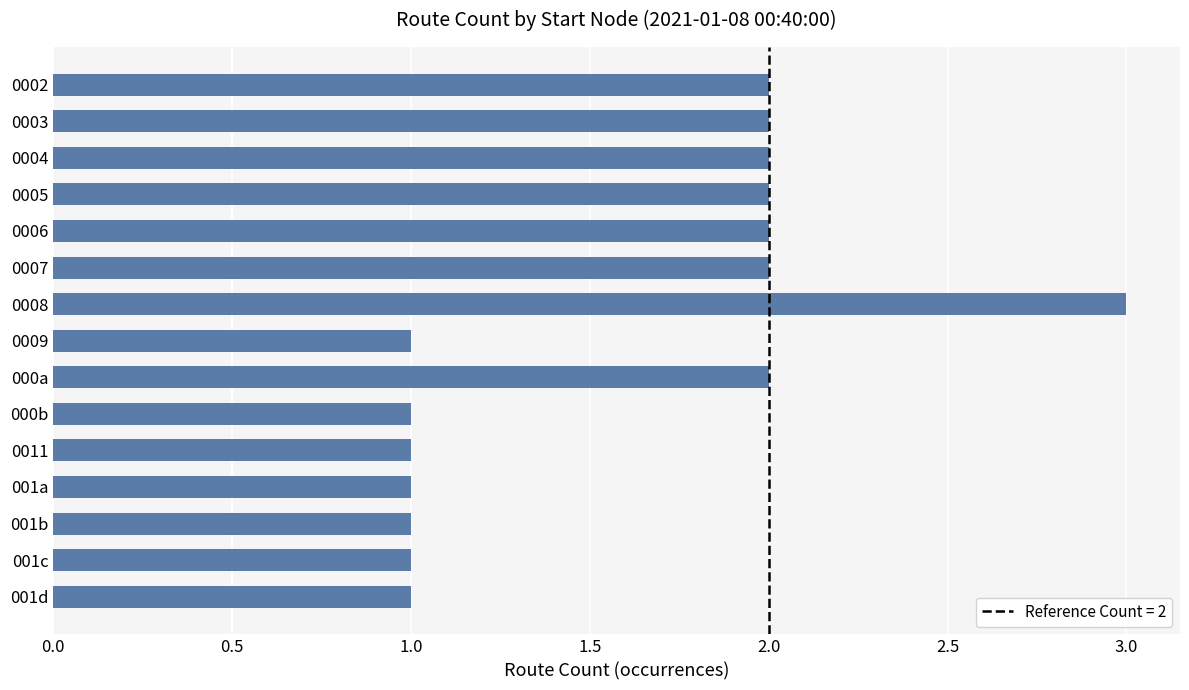

How many bars are there in total?

15